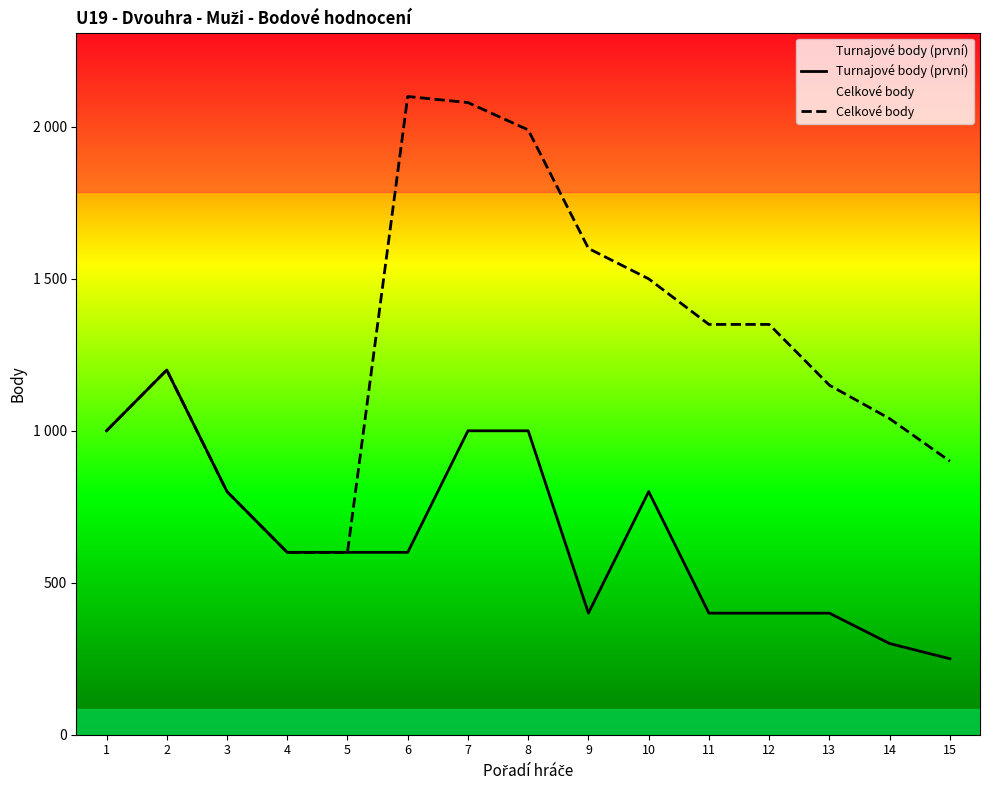

Which series has the largest range (max minus min)?

Celkové body